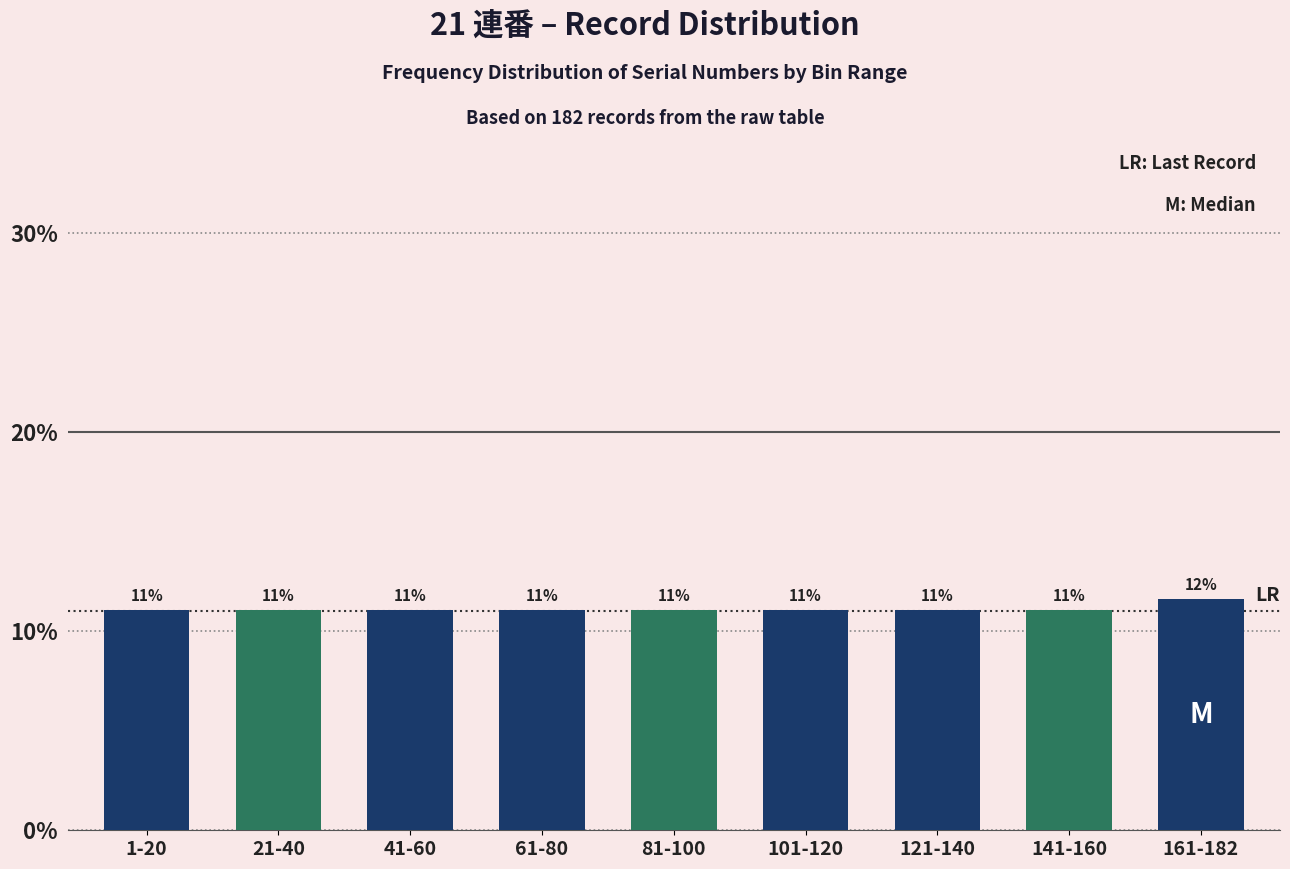

What is the smallest value displayed?

11.0